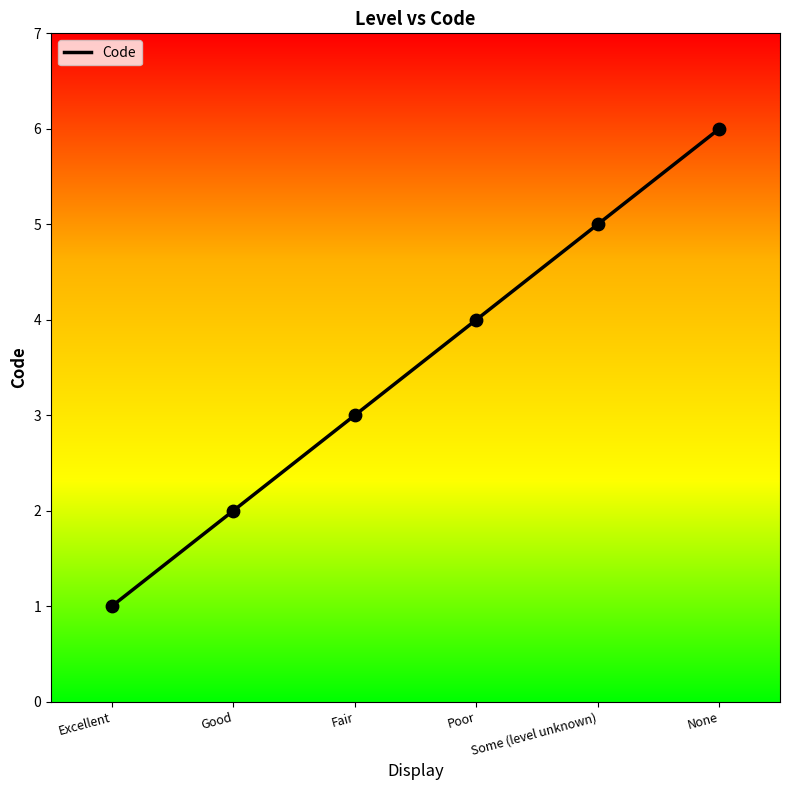

Approximately how many times larger is the value at Poor compared to Some (level unknown)?

0.8